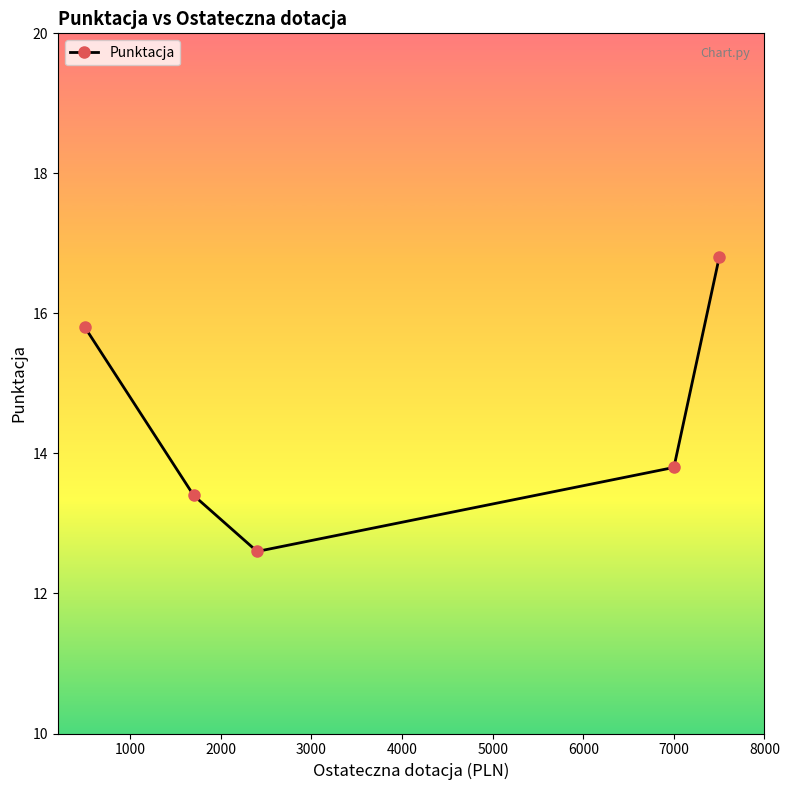

What is the value of the 3rd point from the left?

12.6